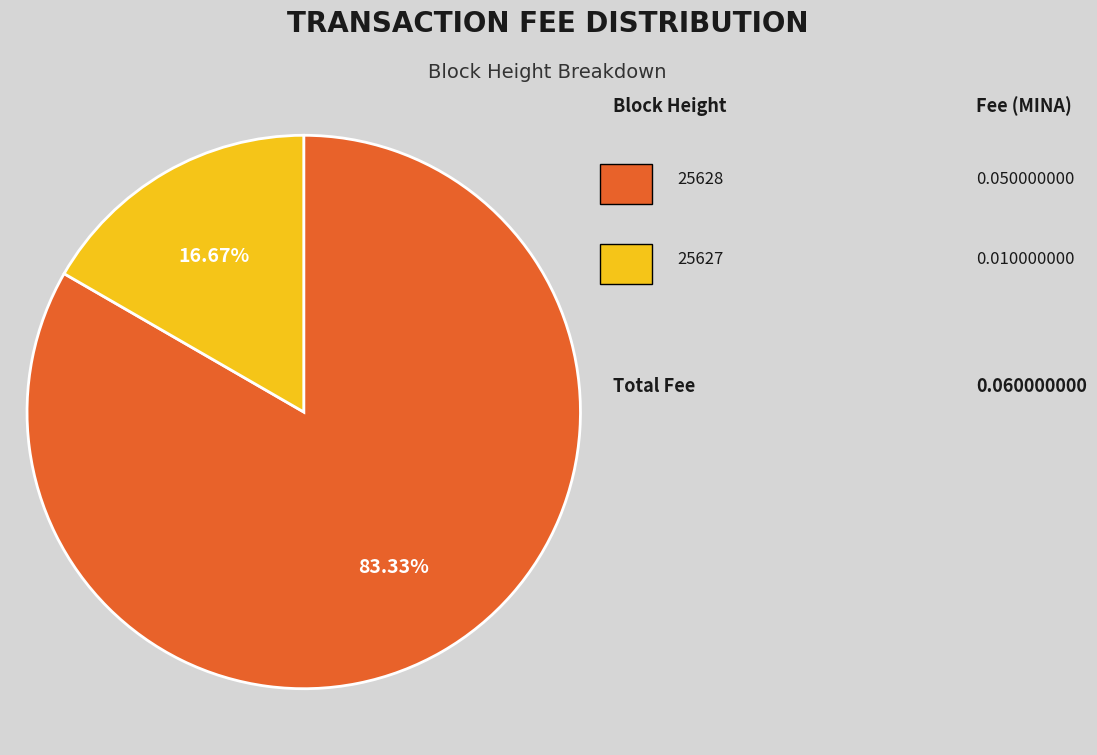

Is there a majority slice in this chart?

Yes